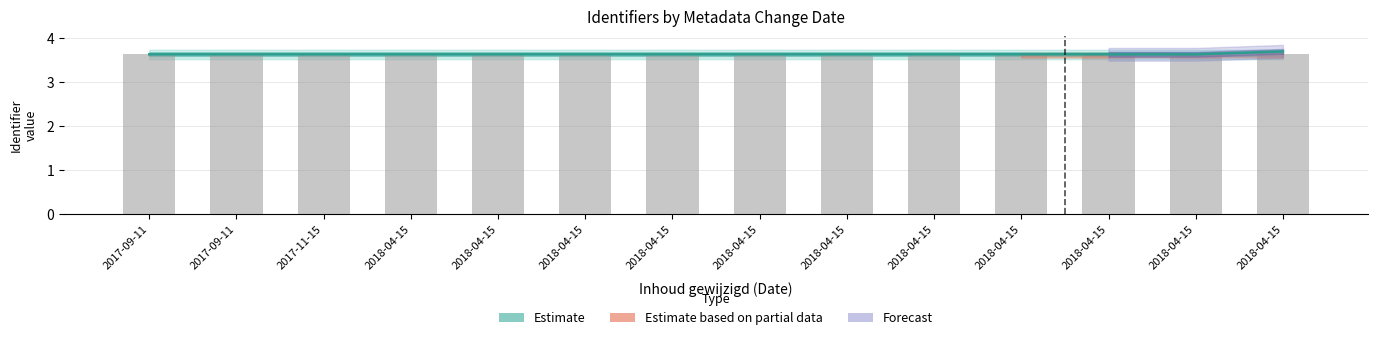

At which category is the sum across all series the highest?

2018-04-15